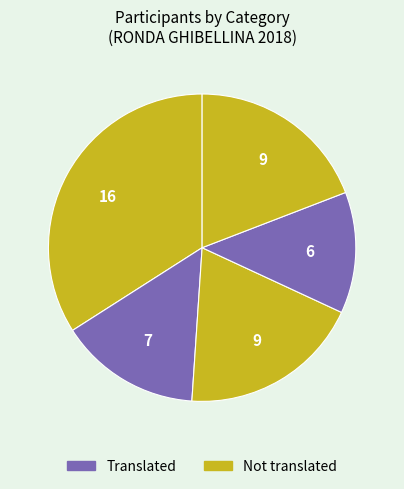

How many slices are in this pie chart?

5